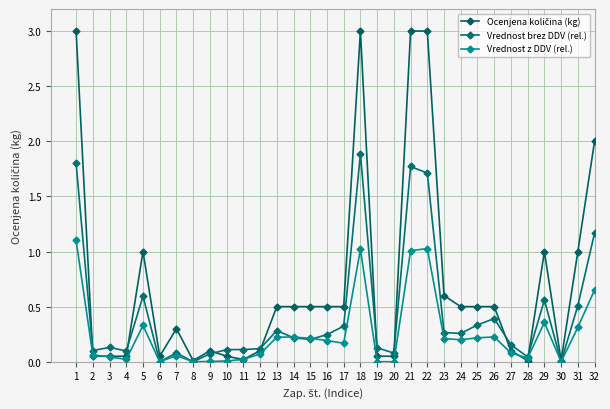

Reading left to right, extract all data points from this chart.

Ocenjena količina (kg): 3.0	0.1	0.1	0.1	1.0	0.1	0.3	0.0	0.1	0.1	0.0	0.1	0.5	0.5	0.5	0.5	0.5	3.0	0.1	0.1	3.0	3.0	0.6	0.5	0.5	0.5	0.1	0.0	1.0	0.0	1.0	2.0
Vrednost brez DDV (rel.): 1.8	0.1	0.1	0.1	0.6	0.0	0.1	0.0	0.1	0.1	0.1	0.1	0.3	0.2	0.2	0.2	0.3	1.9	0.1	0.1	1.8	1.7	0.3	0.3	0.3	0.4	0.2	0.0	0.6	0.0	0.5	1.2
Vrednost z DDV (rel.): 1.1	0.1	0.0	0.0	0.3	0.0	0.1	0.0	0.0	0.0	0.0	0.1	0.2	0.2	0.2	0.2	0.2	1.0	0.0	0.0	1.0	1.0	0.2	0.2	0.2	0.2	0.1	0.0	0.4	0.0	0.3	0.7